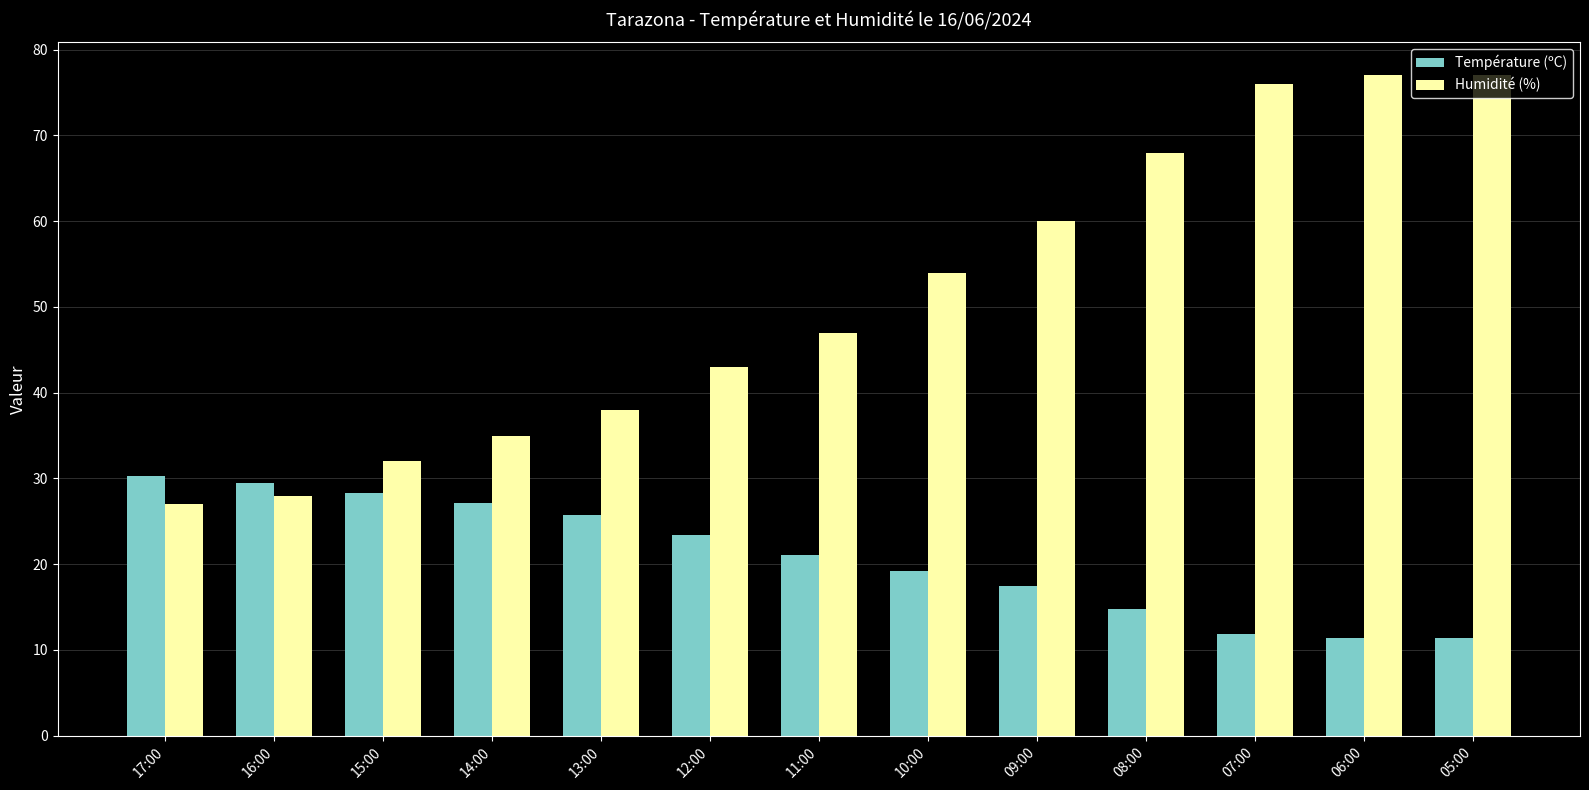

What is the label of the 1st bar from the right?

05:00